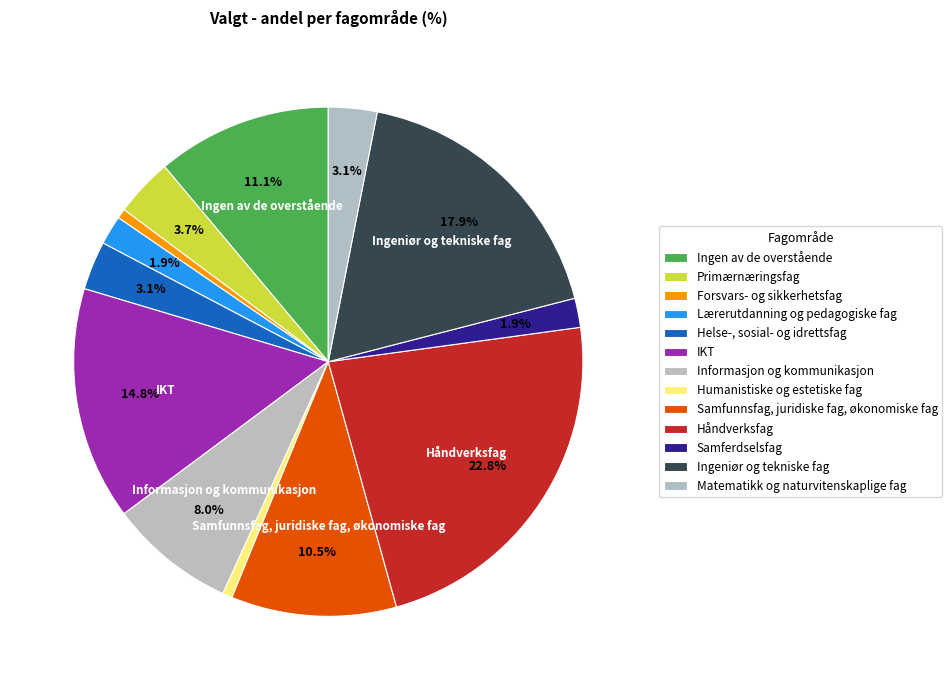

To the nearest percent, what is the combined percentage of Samferdselsfag and Ingen av de overstående?

13%